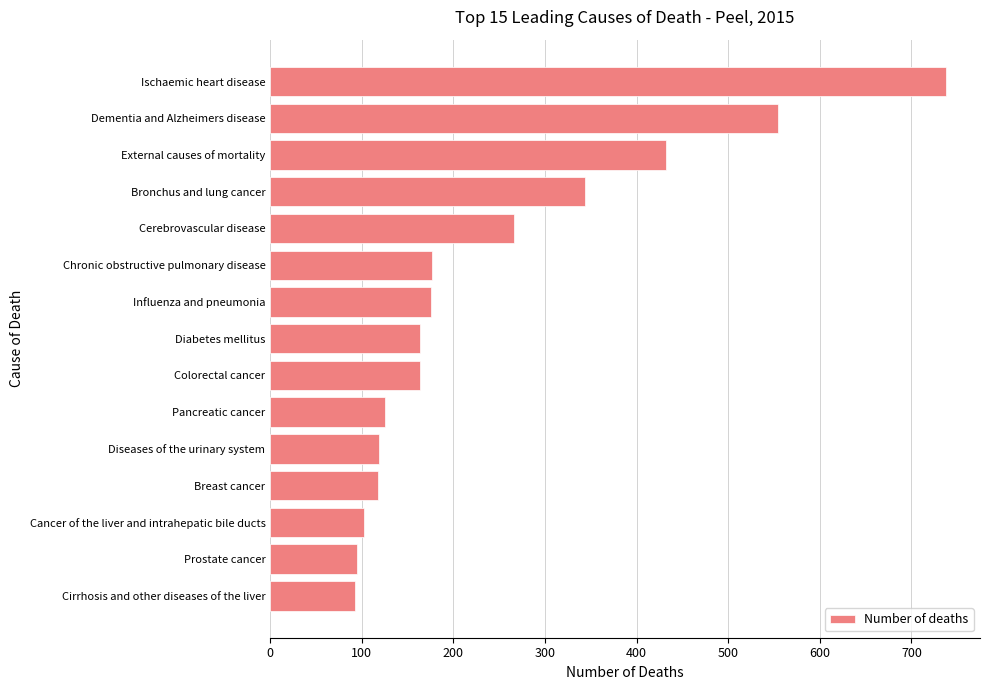

How many data points does each series have?

15